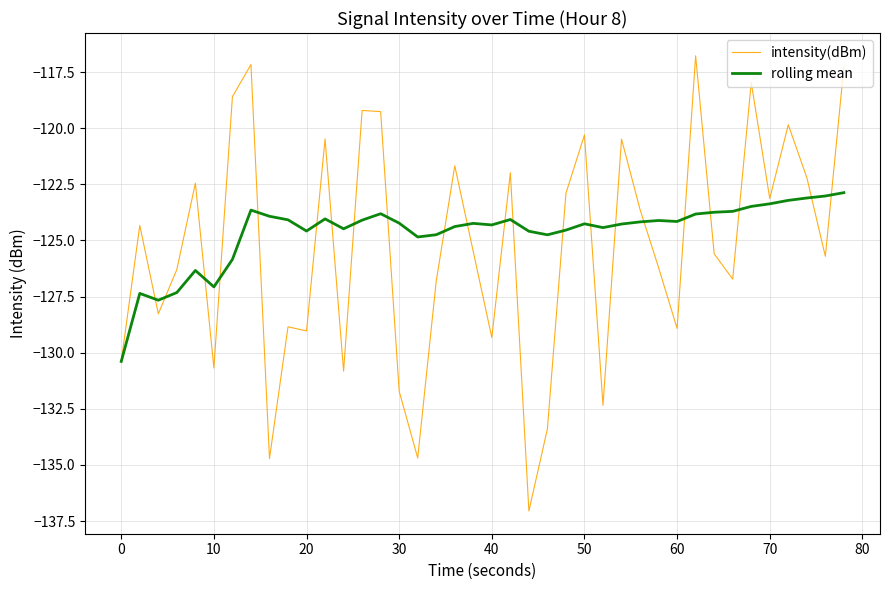

Rank the series by their maximum value, from lowest to highest.

rolling mean, intensity(dBm)